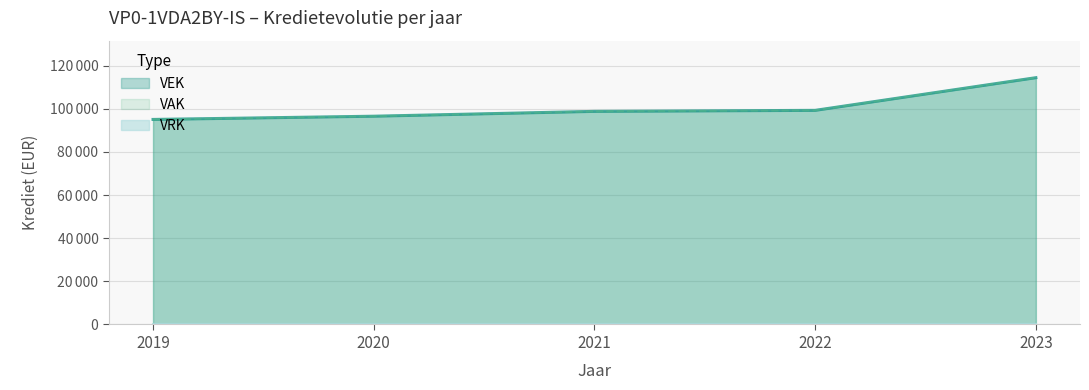

What value does the VAK series have at 2020?

96563